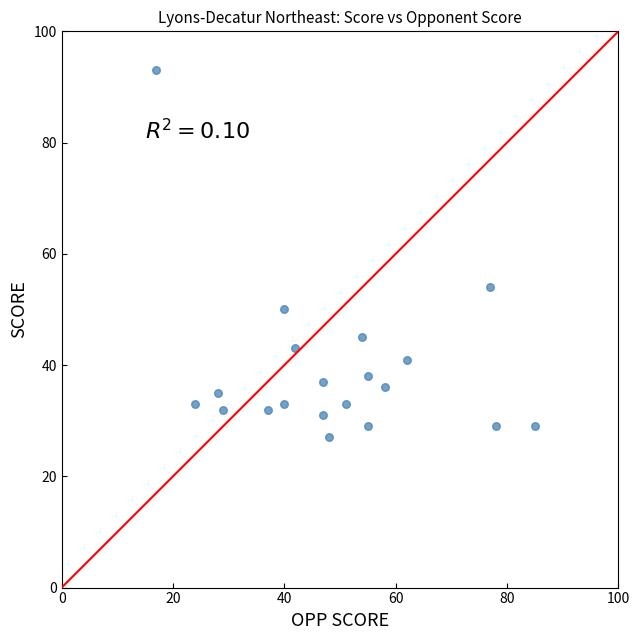

What is the range of X values (max minus min)?

68